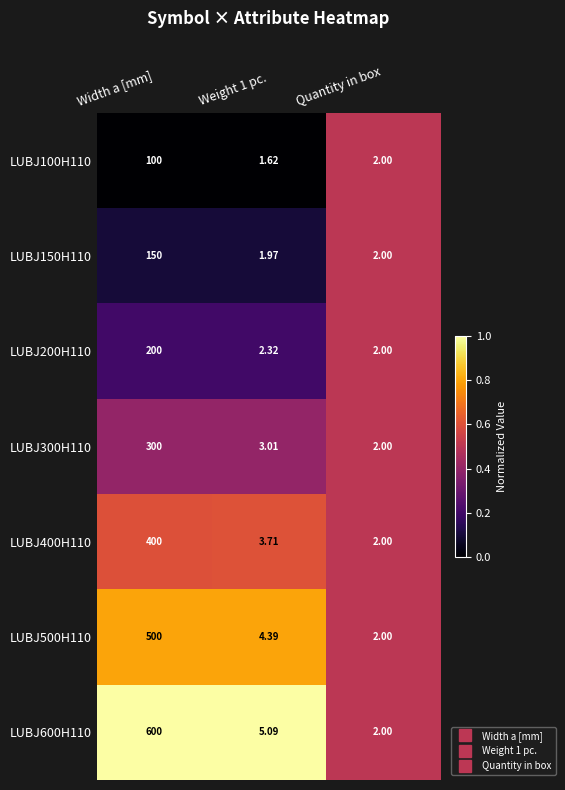

At which label does LUBJ300H110 first exceed 3?

Width a [mm]